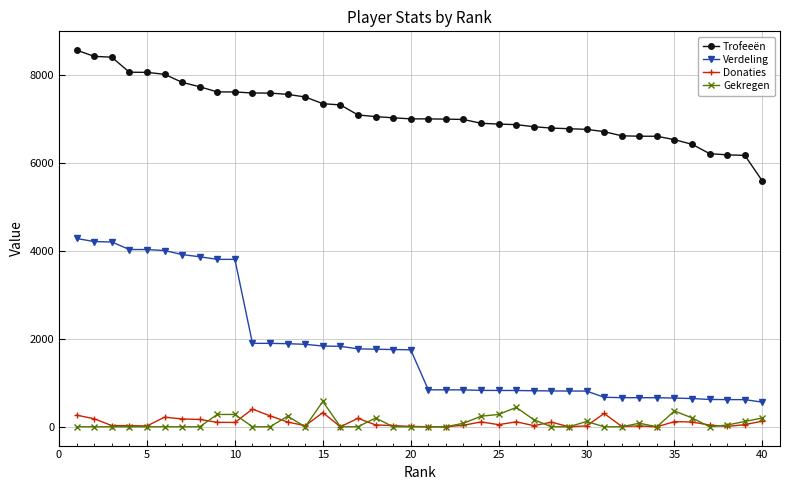

At how many categories does at least one series exceed 1434?

40